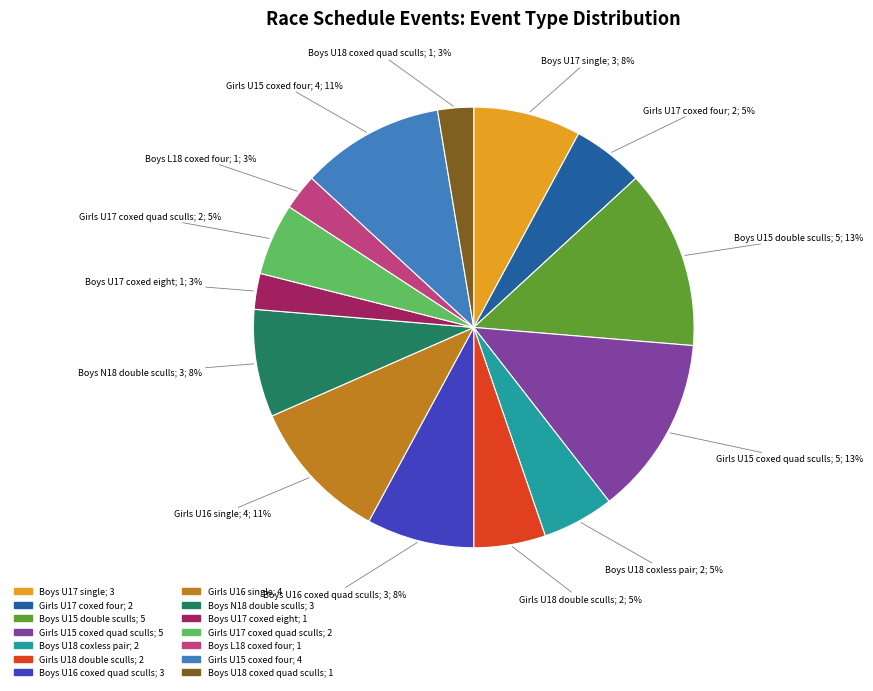

To the nearest percent, what portion does Girls U15 coxed four represent?

11%